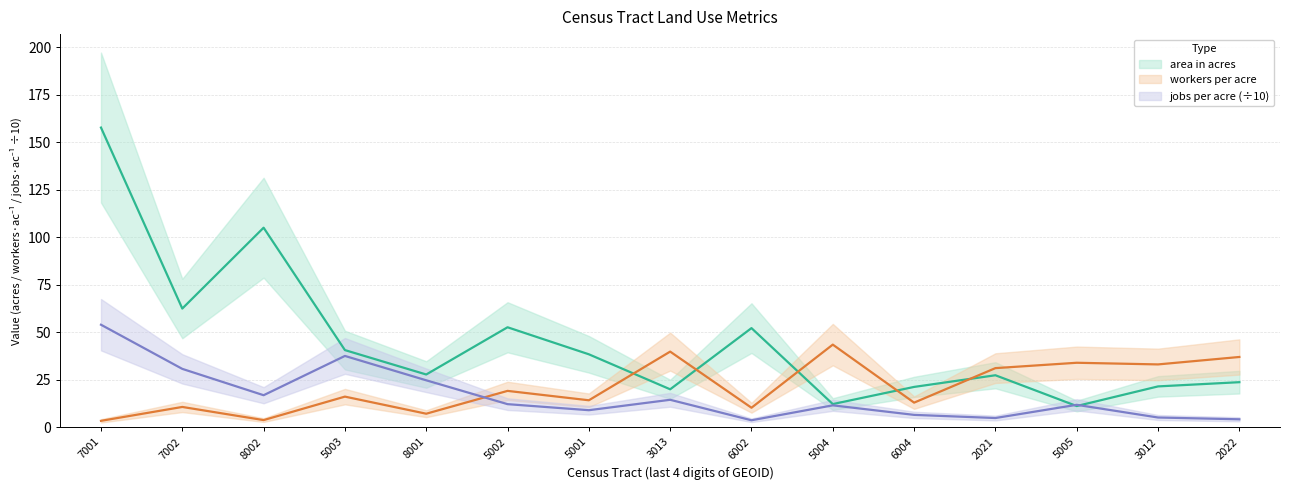

What is the label of the 6th point from the left?

5002